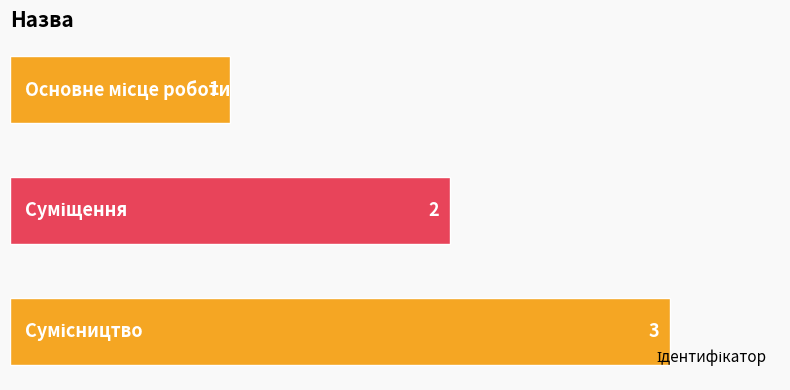

Count the values in the range 1 to 3.

3